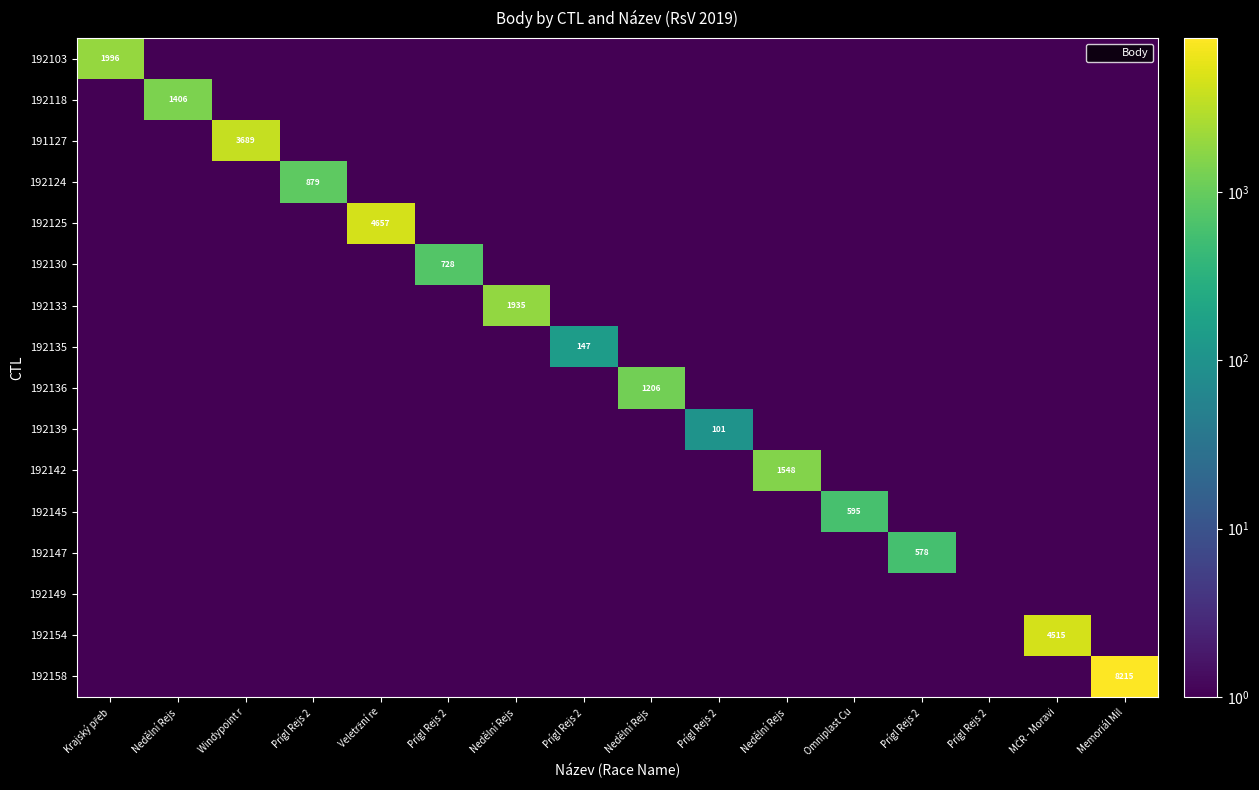

Where is 192158 nearest to the value 4107?

Krajský přeb